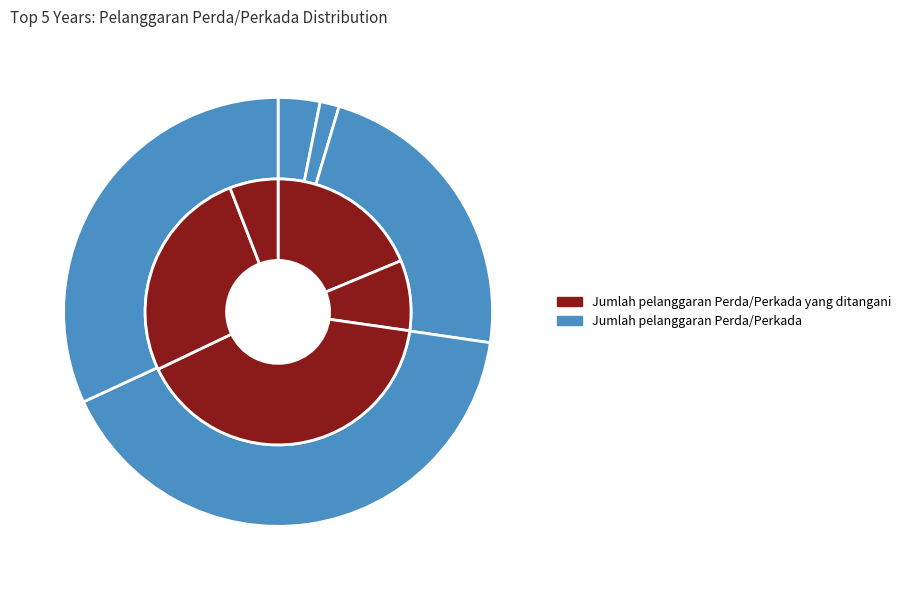

Is there a majority slice in this chart?

No